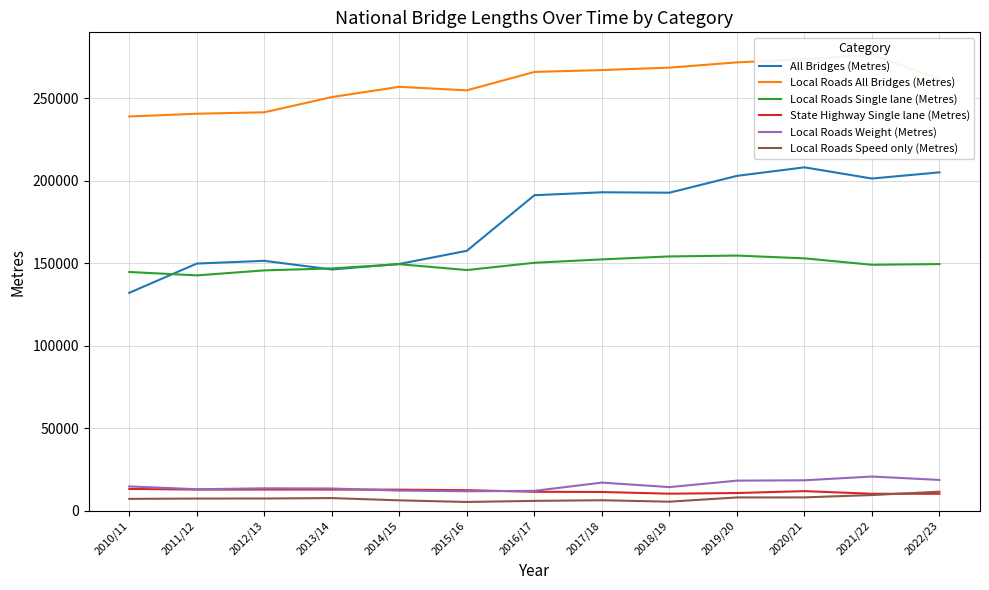

What is the sum of all All Bridges (Metres) values?

2281947